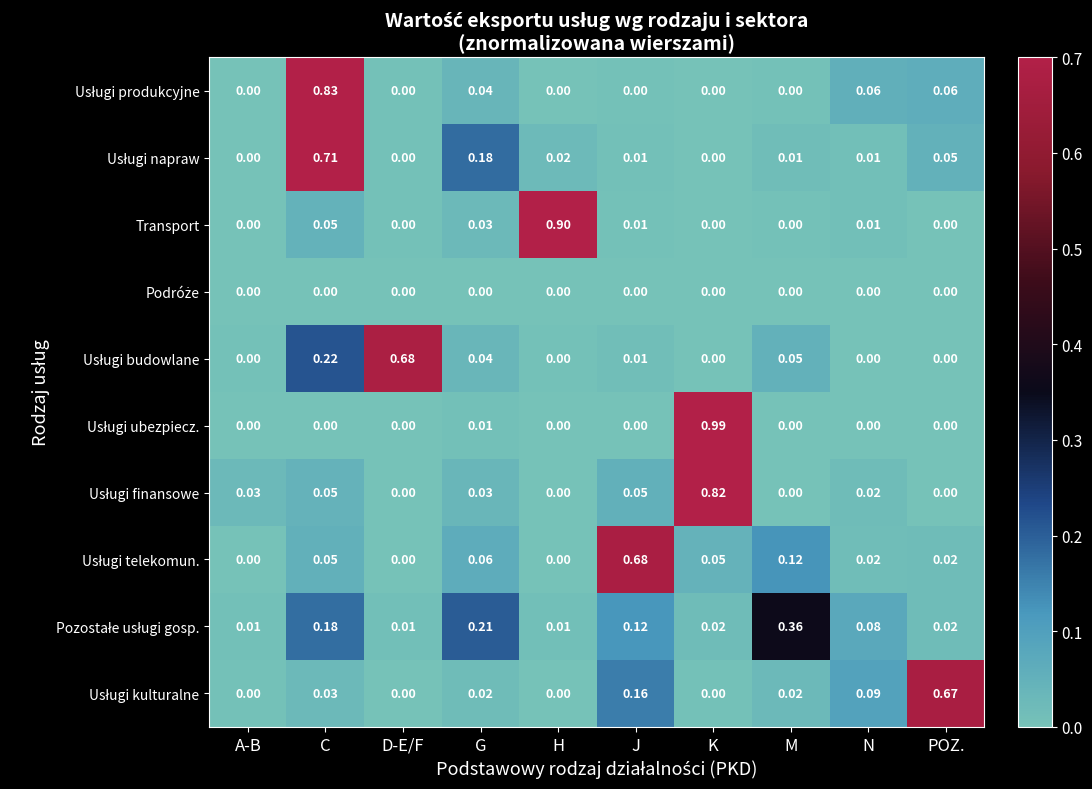

How many distinct data groups are displayed?

10